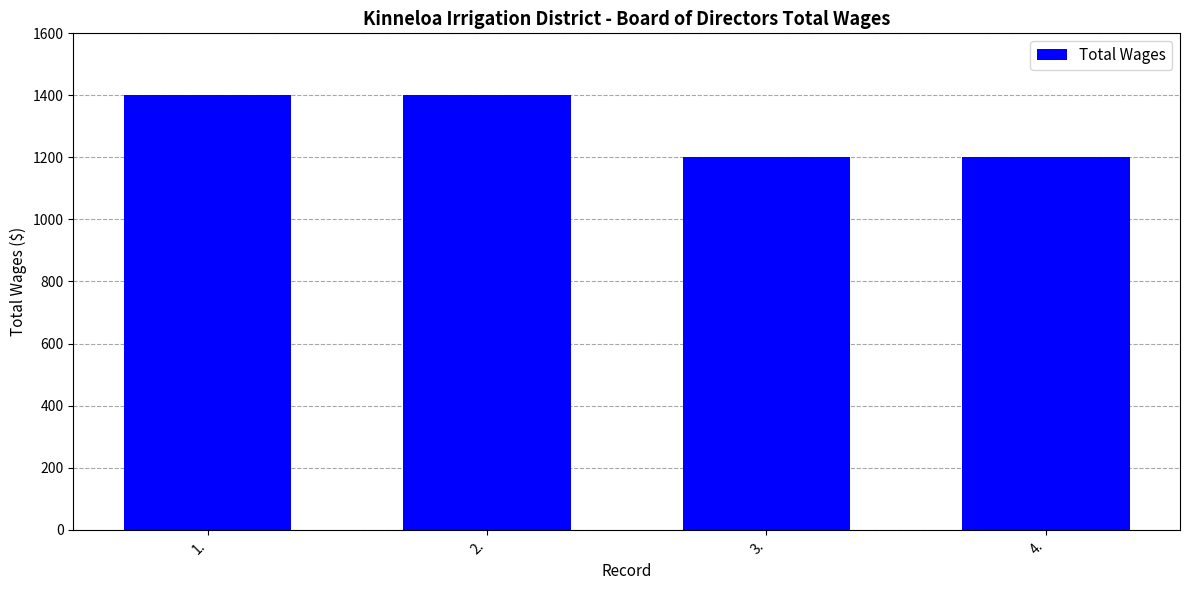

What is the difference between the second highest and minimum values?

200